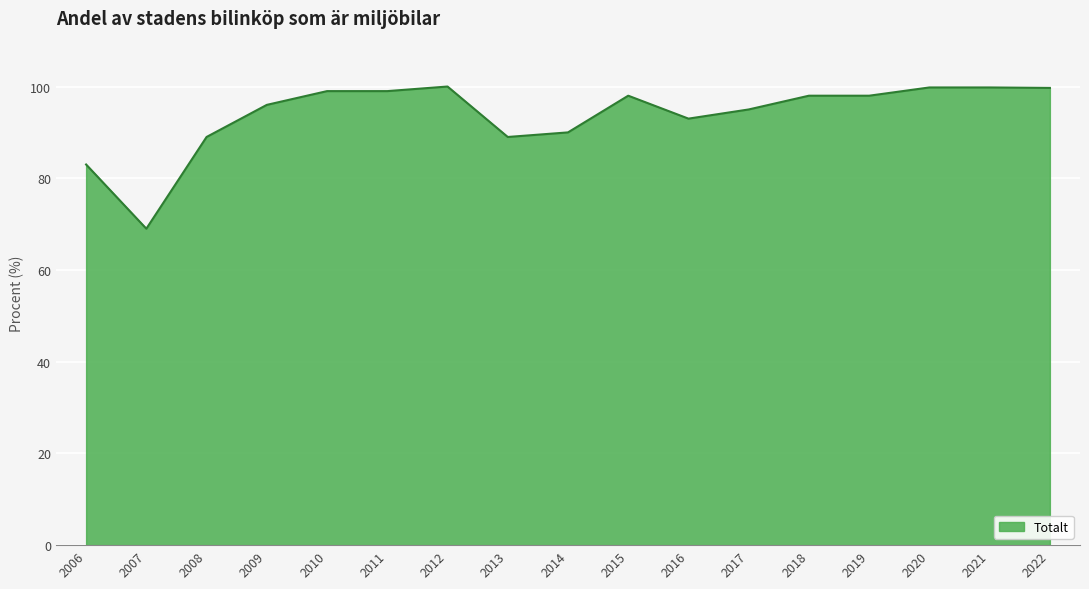

Which has a higher value, 2009 or 2020?

2020